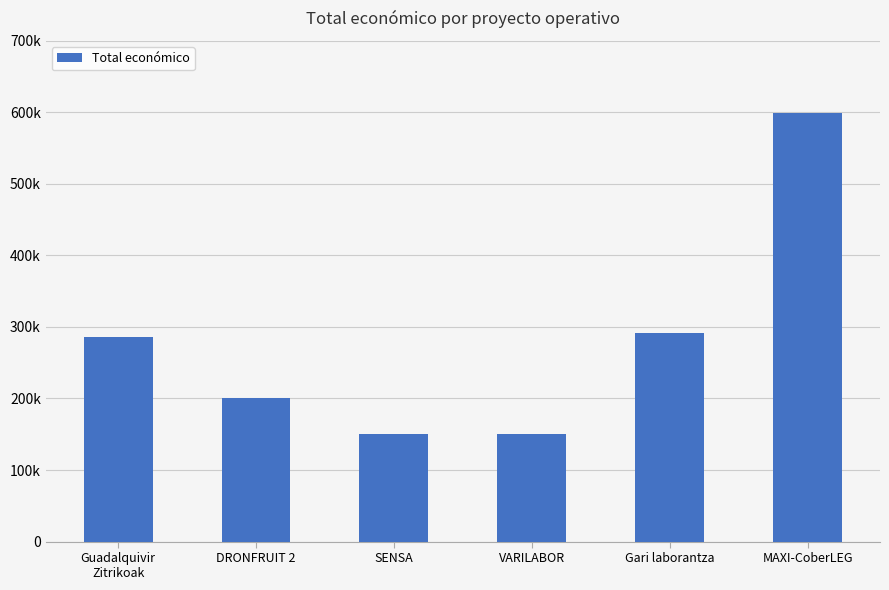

What value does the data have at DRONFRUIT 2, to the nearest 10?

201340